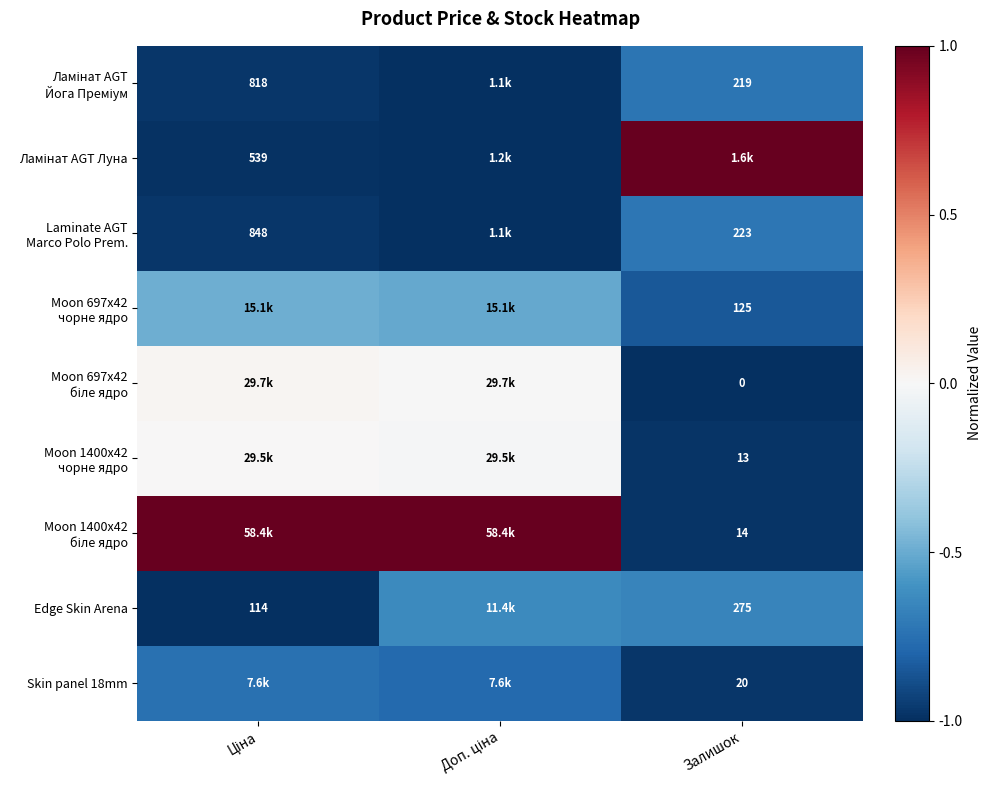

List the labels in order of Moon 1400x42 чорне ядро value, largest first.

Ціна, Доп. ціна, Залишок